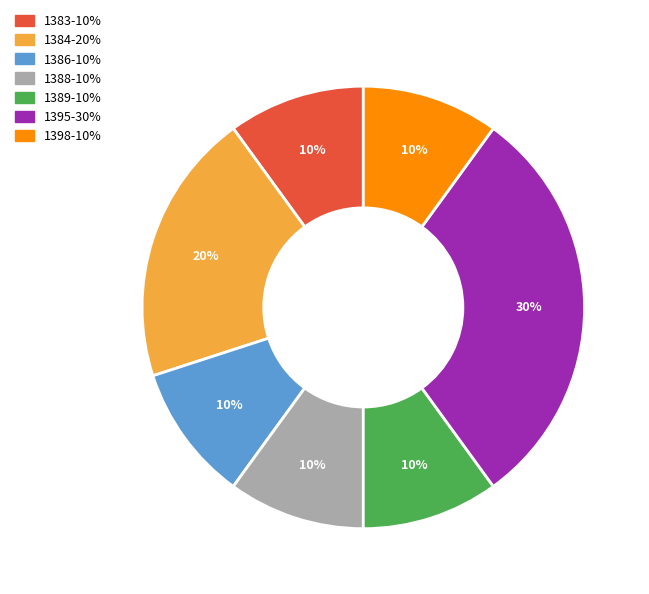

Is the sum of 1383 and 1398 greater than half?

No